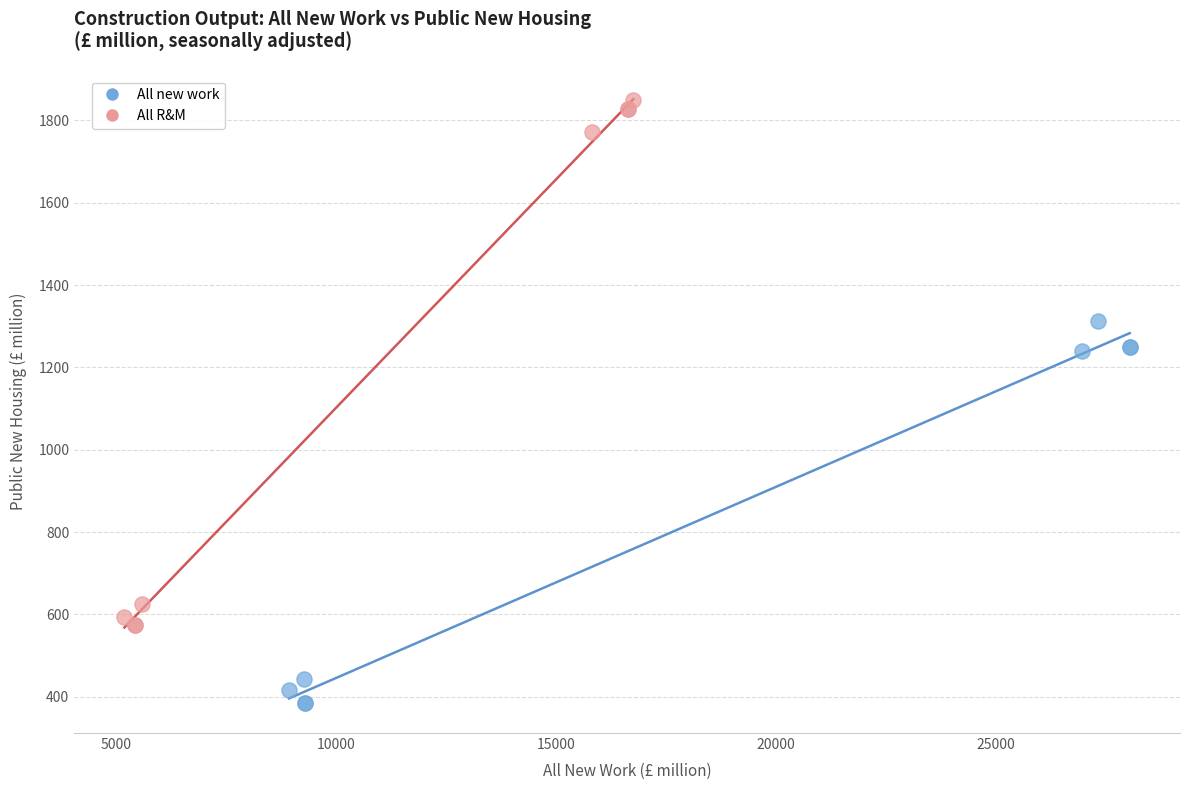

Which series has the widest spread of Y values?

All R&M